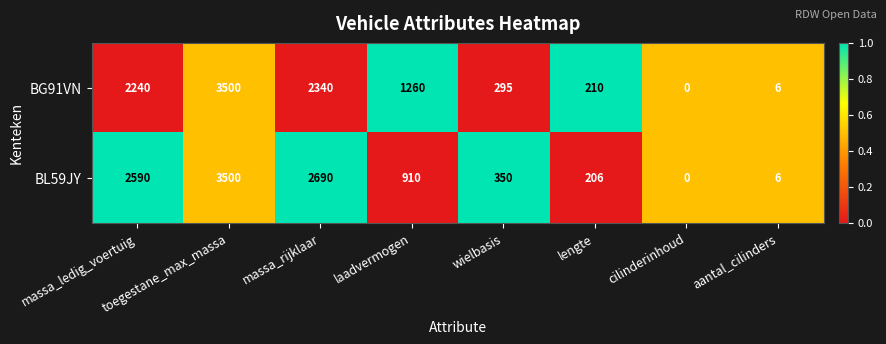

The BG91VN series shows 210 at lengte. True or false?

True